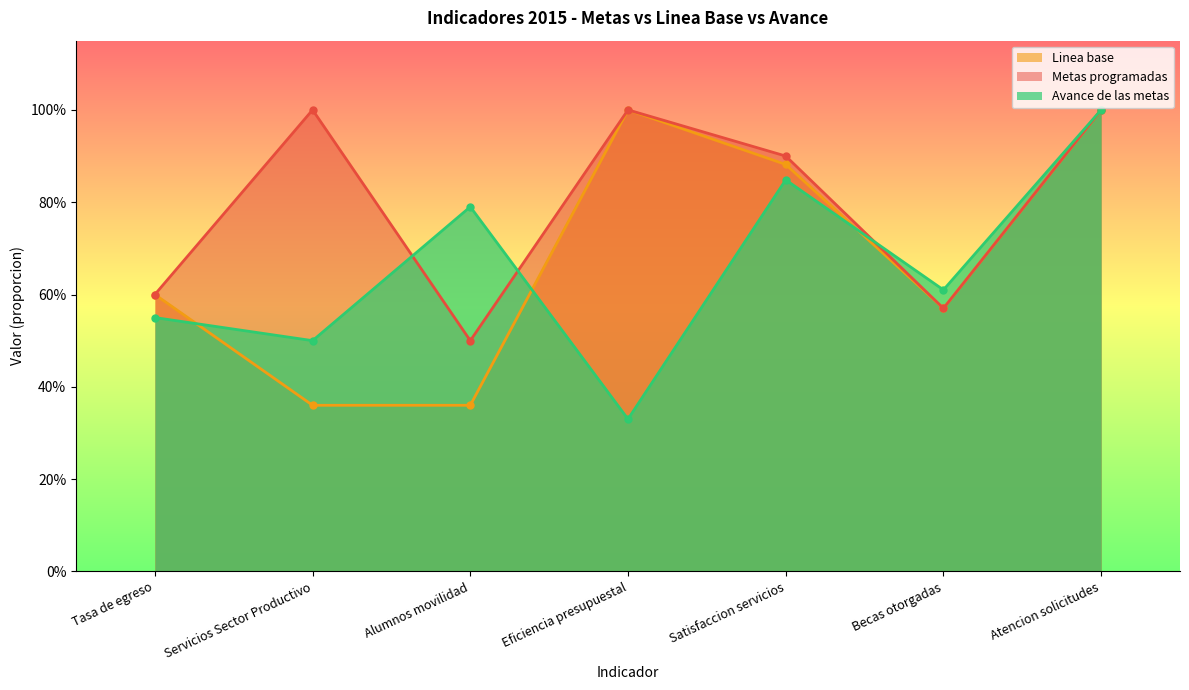

What is the maximum value shown in the chart?

1.0